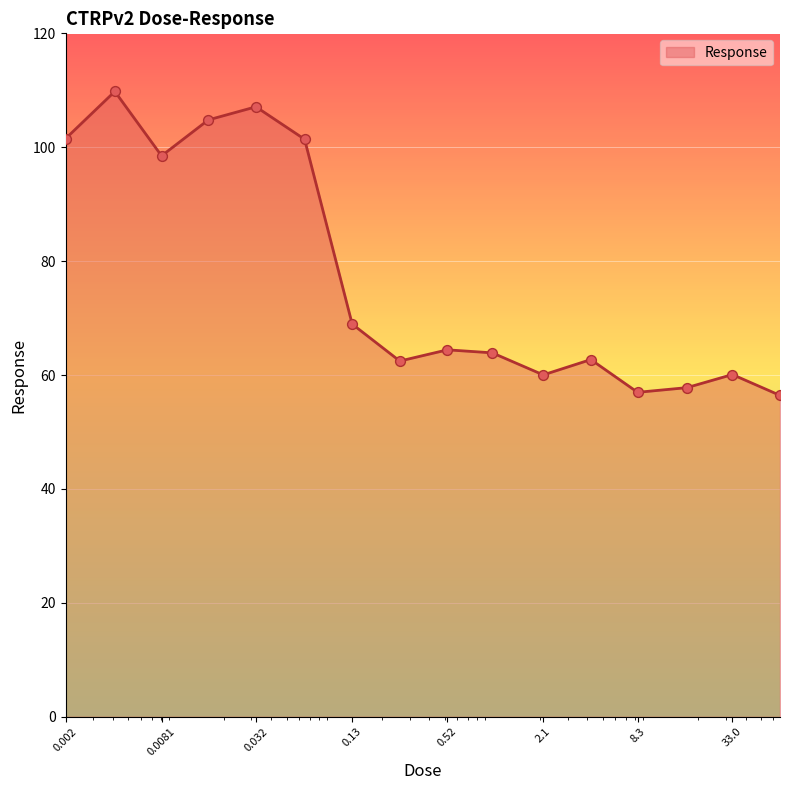

What is the difference between the maximum and minimum values?

53.4